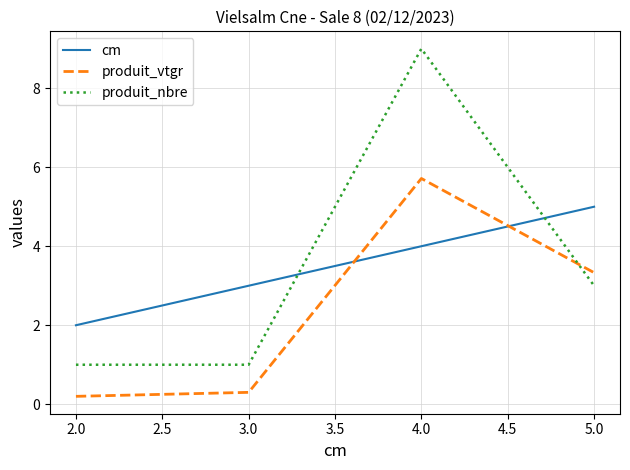

What is the difference between the produit_vtgr values at 5.0 and 2.0?

3.1